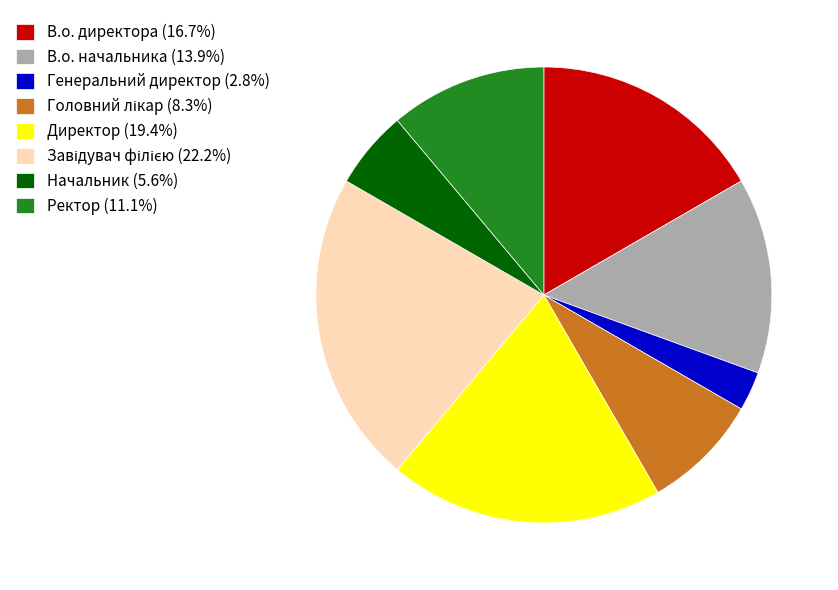

Is it true that Ректор is 2% of the pie?

False